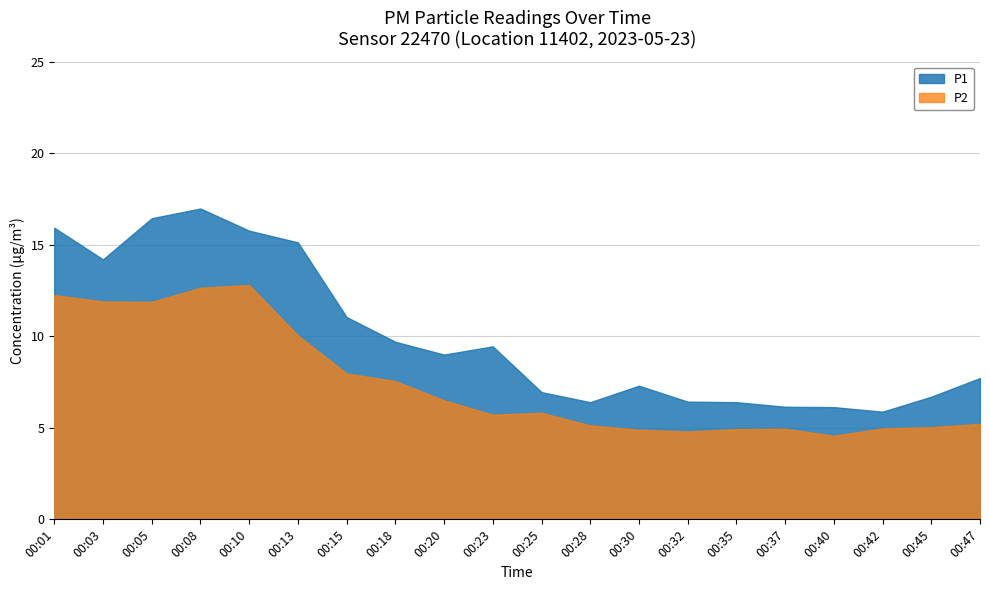

How many lines are shown in the chart?

2